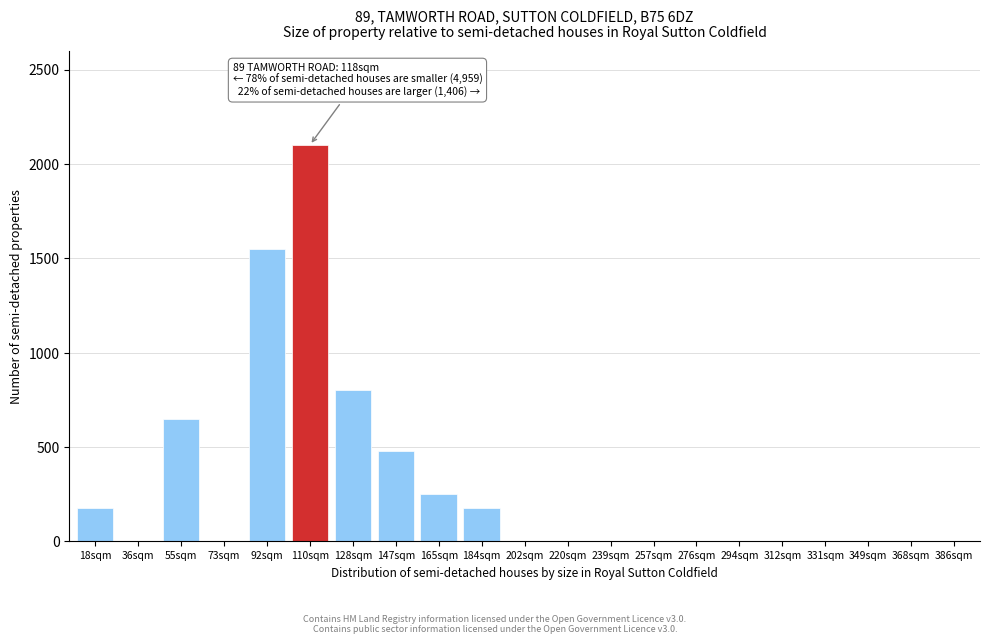

Reading left to right, extract all data points from this chart.

18sqm=175	36sqm=0	55sqm=650	73sqm=0	92sqm=1550	110sqm=2100	128sqm=800	147sqm=480	165sqm=250	184sqm=175	202sqm=0	220sqm=0	239sqm=0	257sqm=0	276sqm=0	294sqm=0	312sqm=0	331sqm=0	349sqm=0	368sqm=0	386sqm=0